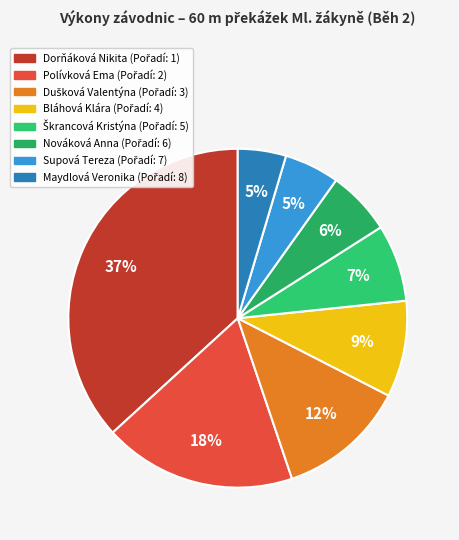

How many slices are in this pie chart?

8